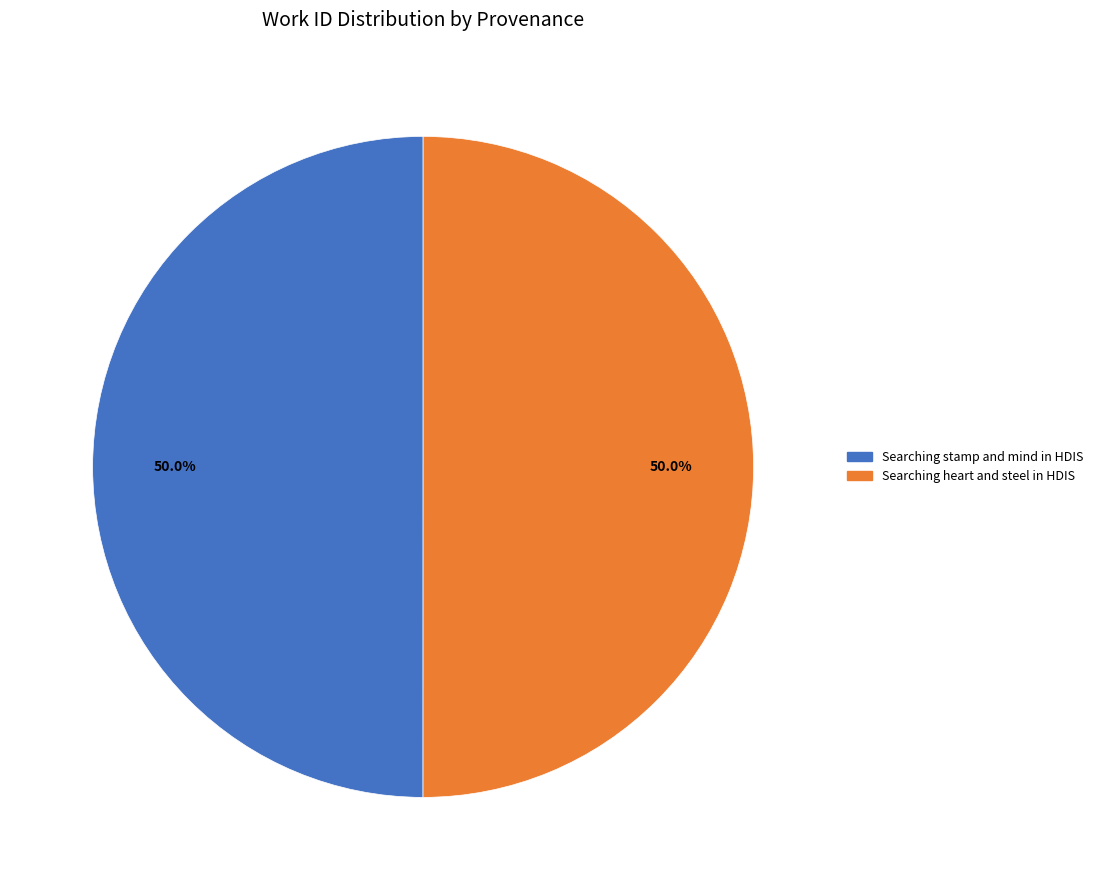

To the nearest percent, what percentage of the pie is Searching stamp and mind in HDIS?

50%